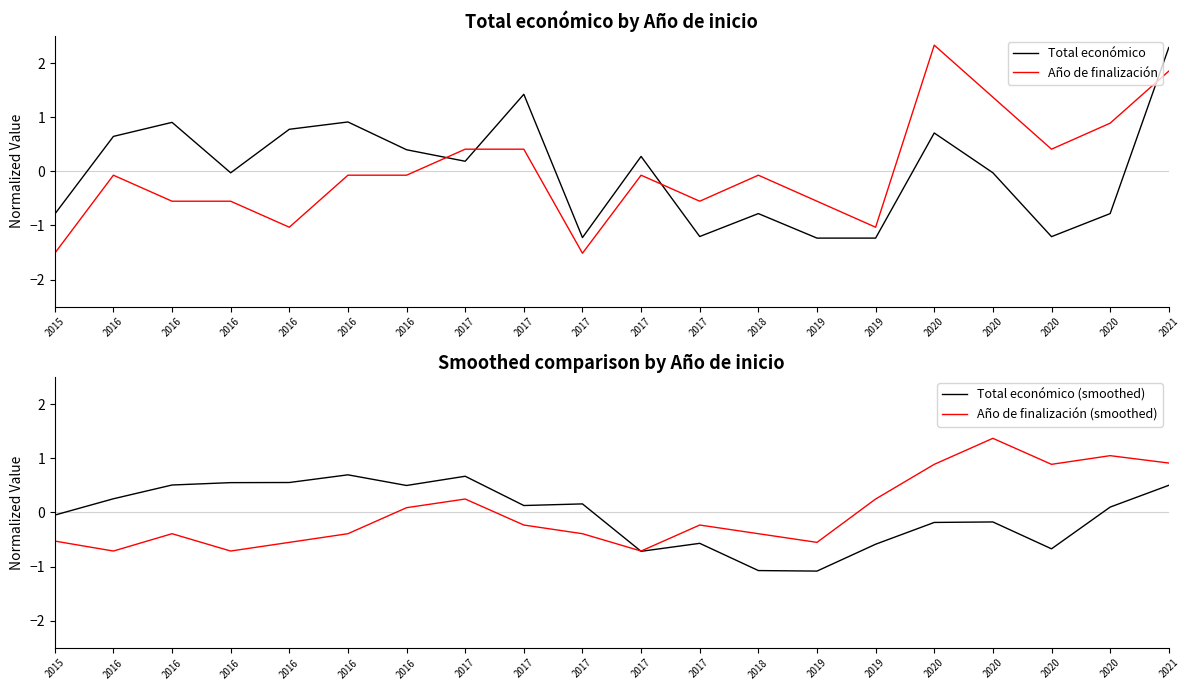

Where is the first local minimum for Total económico (smoothed)?

2016